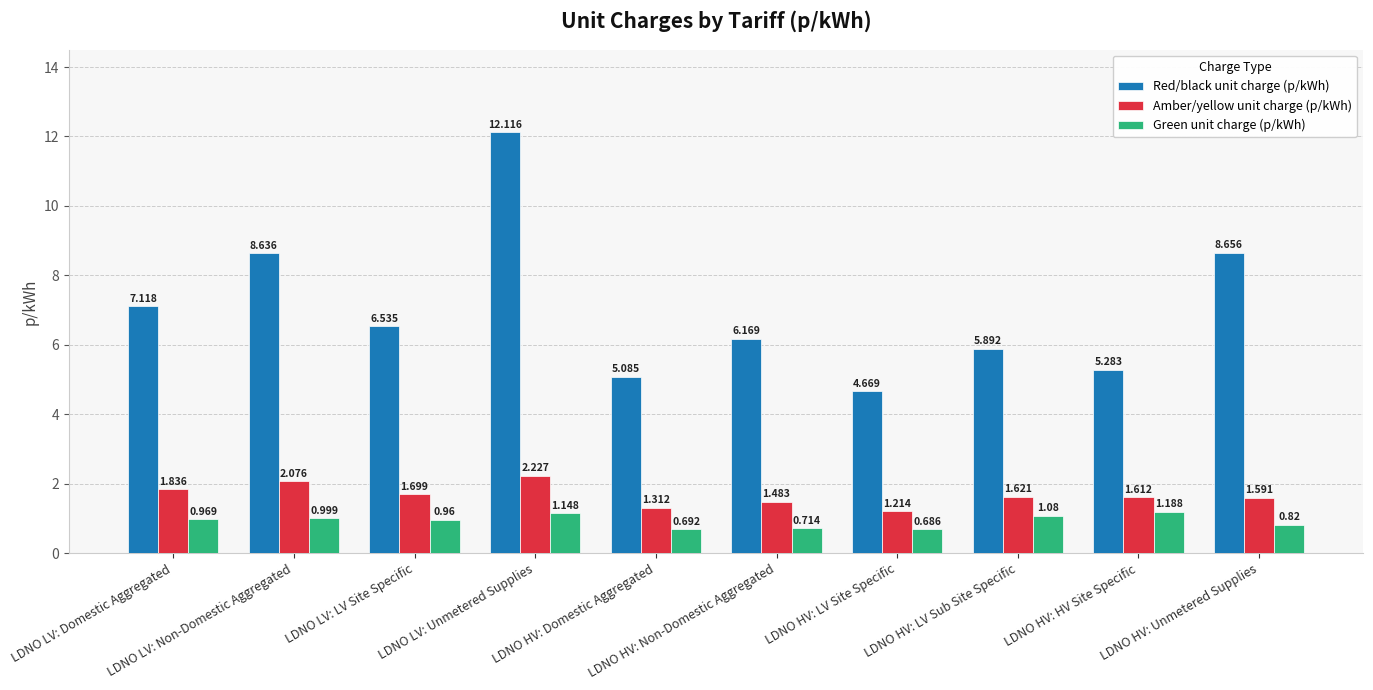

What is the label of the 7th bar from the right?

LDNO LV: Unmetered Supplies